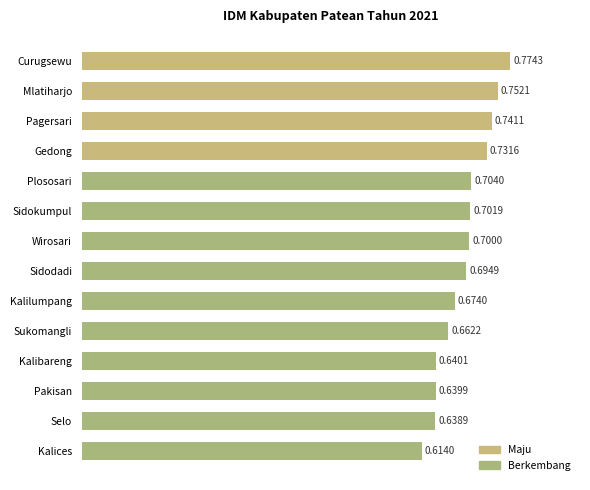

How many values are between 0 and 1?

14